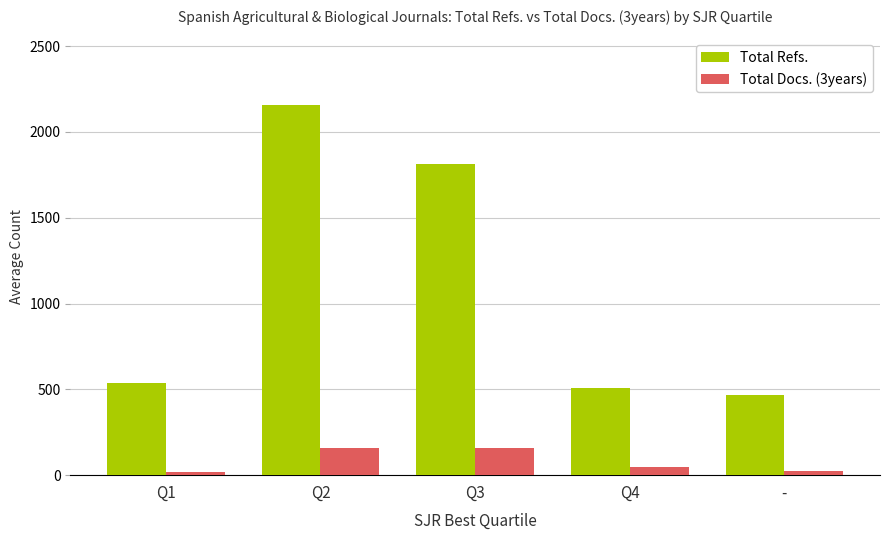

What is the highest value of the Total Docs. (3years) series?

158.9